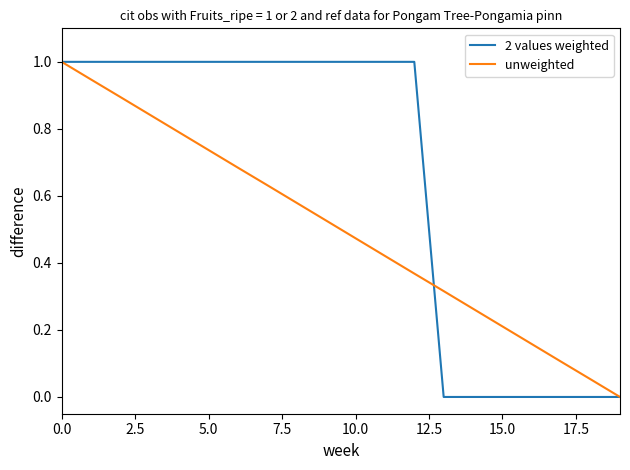

What is the maximum value for unweighted?

1.0